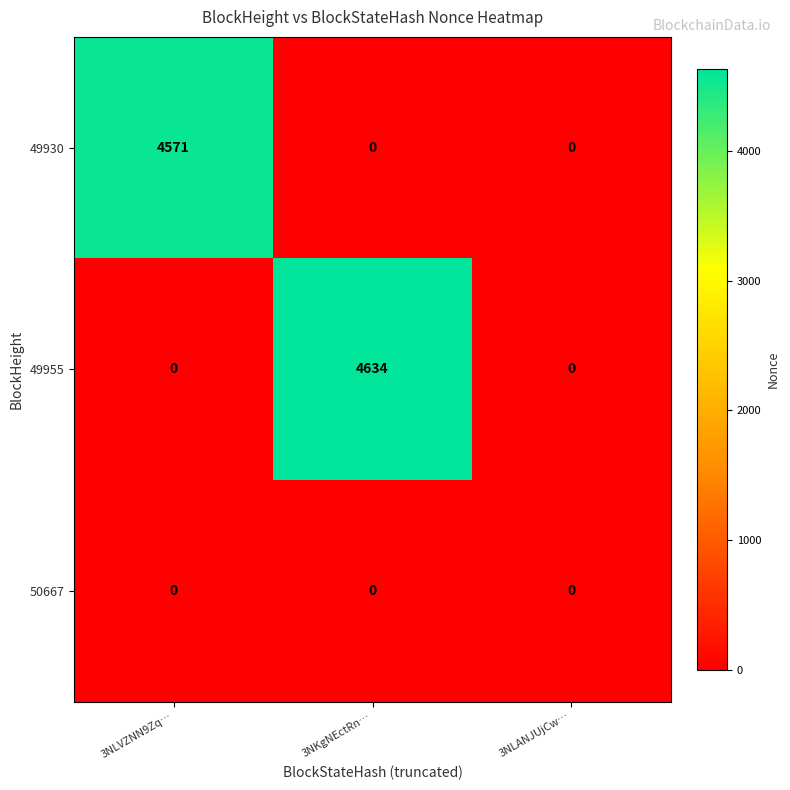

Which series has the largest total across all categories?

49955